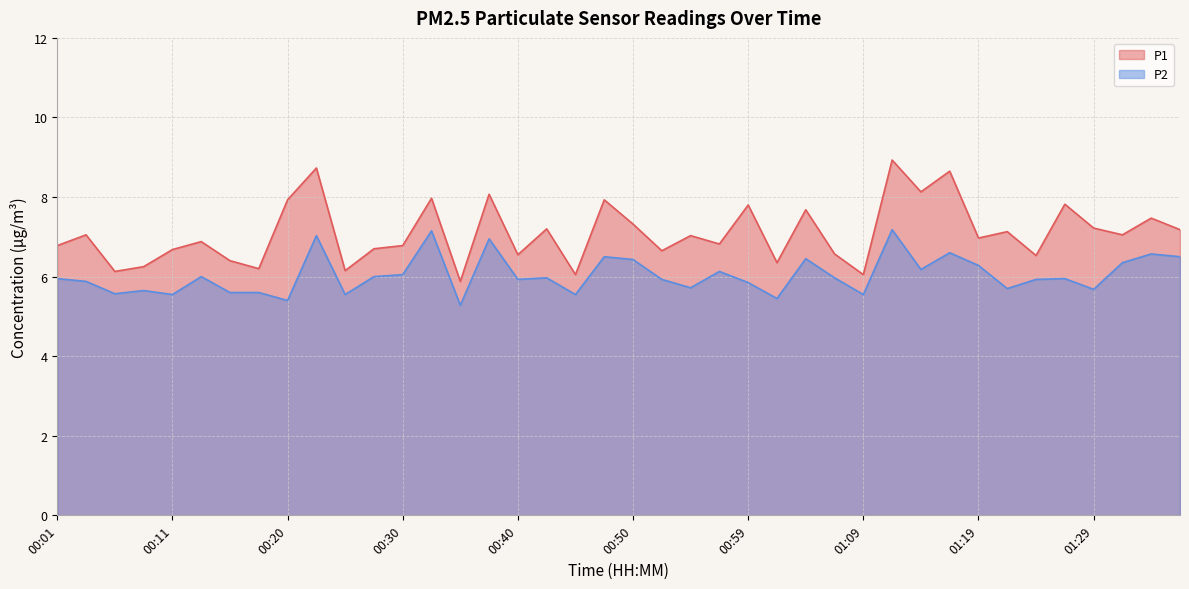

Which series changed the most between 00:42 and 01:09?

P1